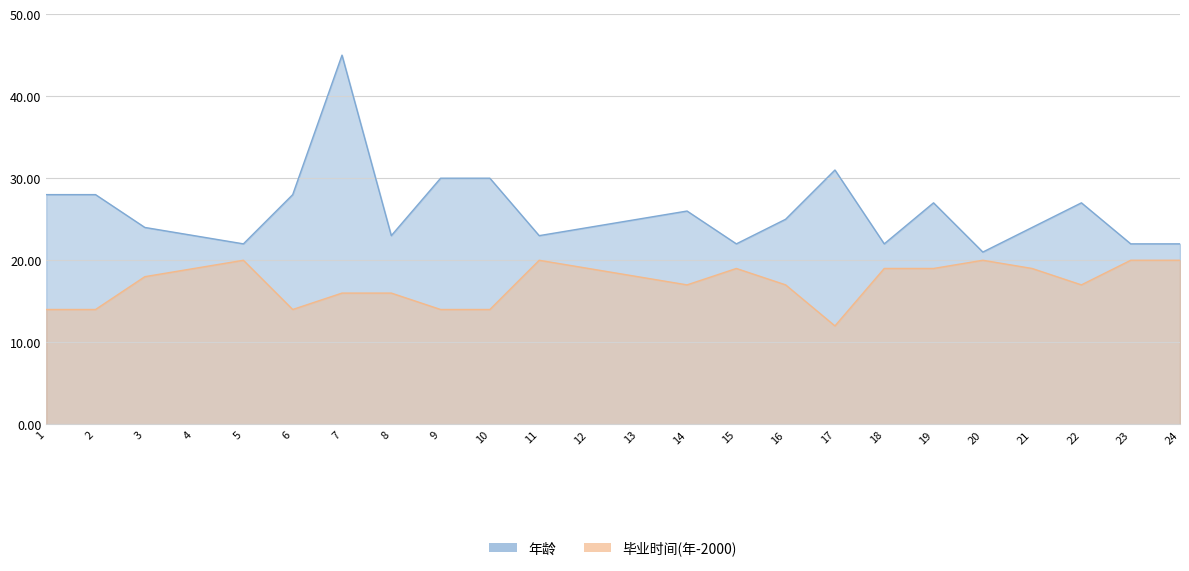

What is the maximum value shown in the chart?

45